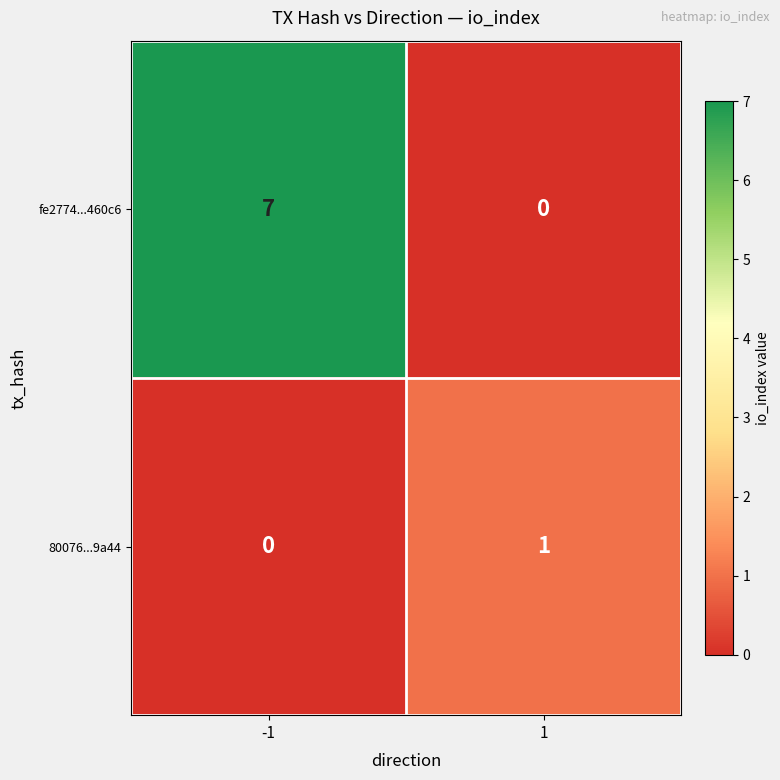

True or false: 80076...9a44 has a value of 0 at -1.

True